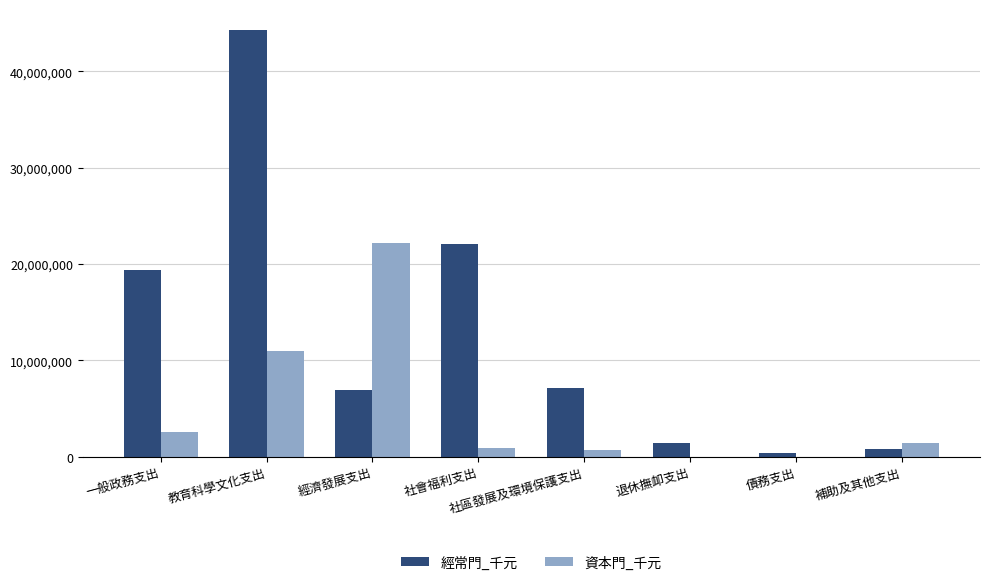

True or false: 經常門_千元 has a value of 2484182 at 經濟發展支出.

False